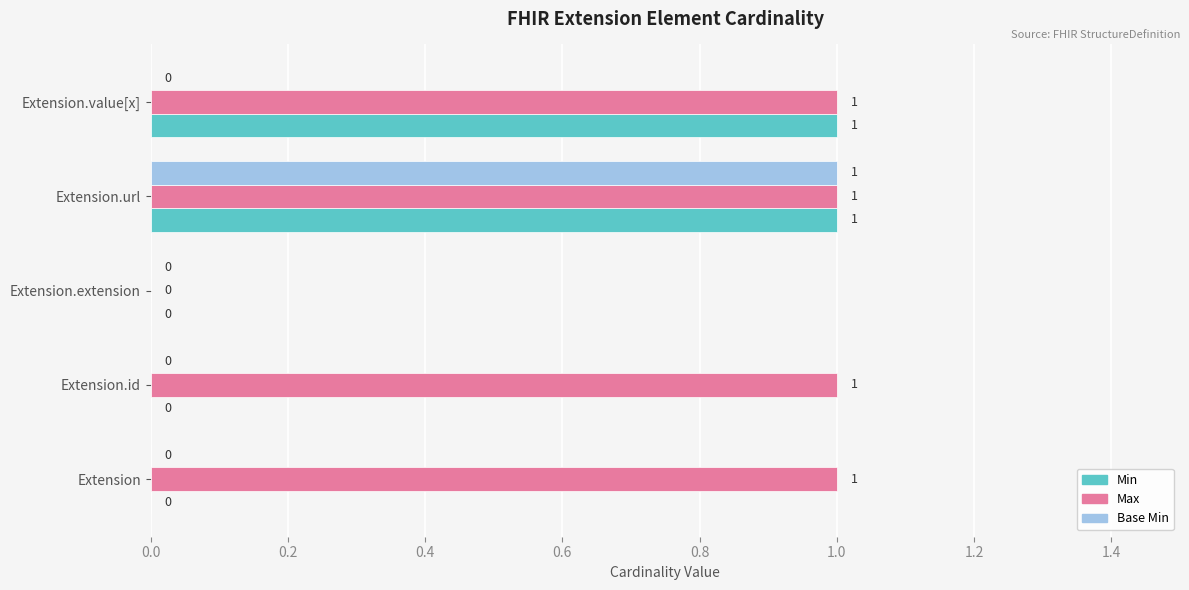

At which label is Max closest to 0?

Extension.extension